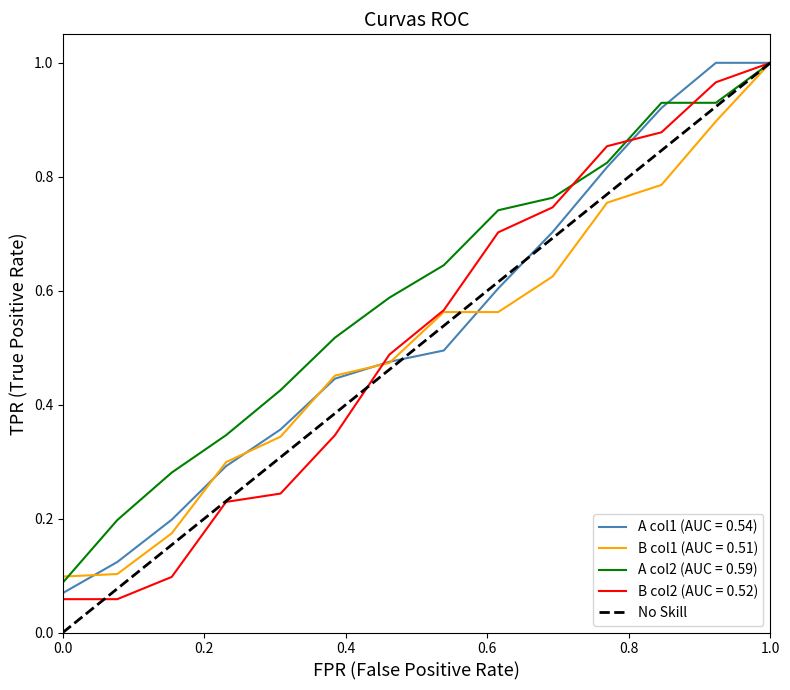

What is the greatest value displayed?

1